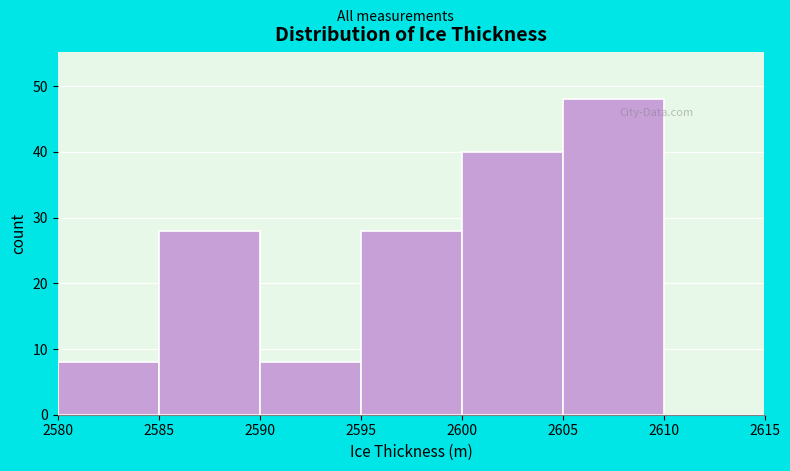

Reading left to right, list every bar in this chart as the range it spans on the x-axis followed by its height. The values are not printed on the chart, so give them approximately, as read against the axis.

2580 to 2585: 8
2585 to 2590: 28
2590 to 2595: 8
2595 to 2600: 28
2600 to 2605: 40
2605 to 2610: 48
2610 to 2615: 0